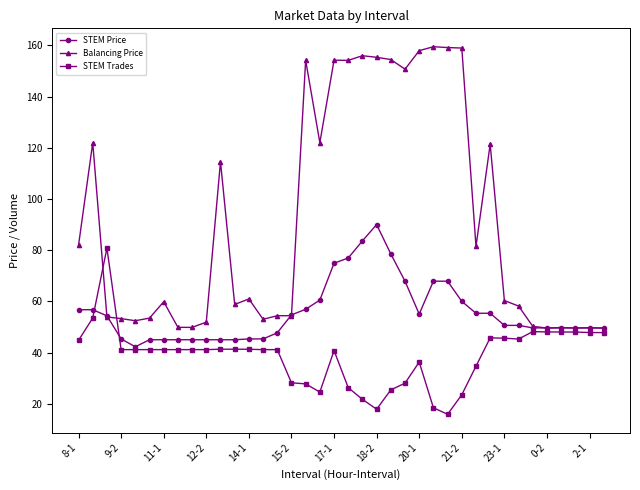

True or false: Balancing Price has more than 1 interior local peaks.

True